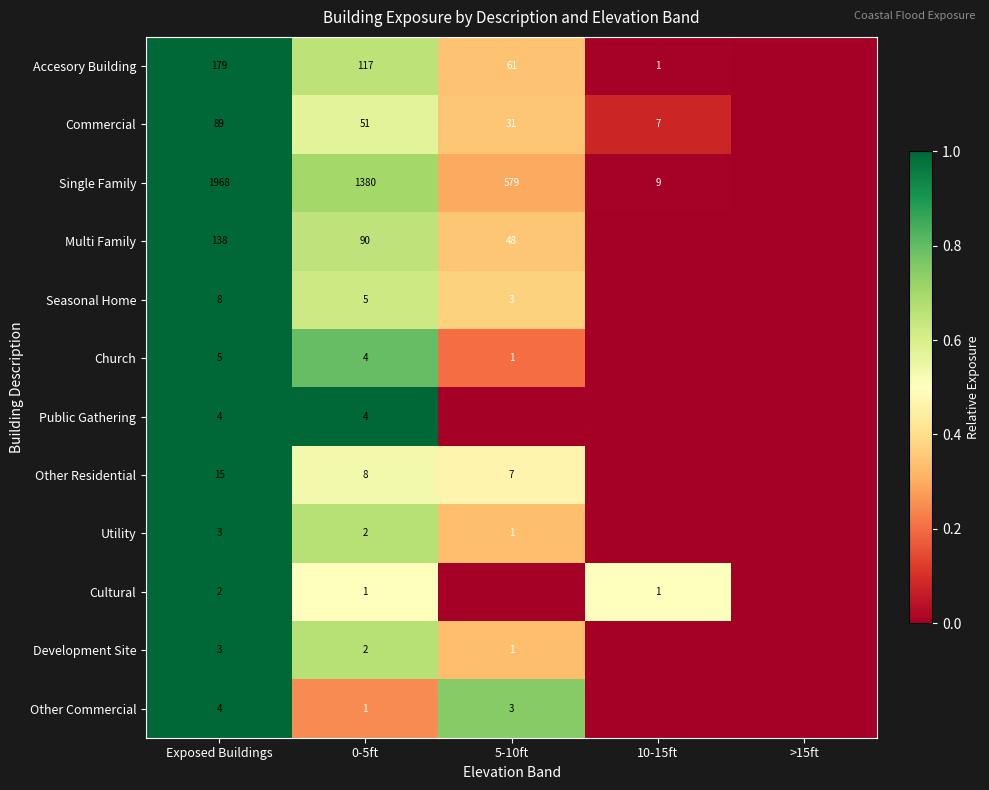

What is the difference between the Single Family values at 0-5ft and Exposed Buildings?

588